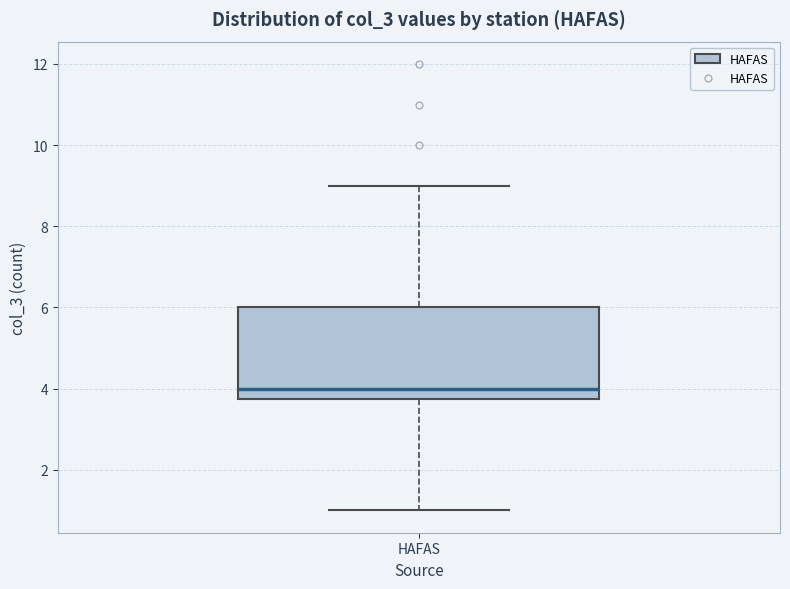

Transcribe this box plot: give where the median line is, the range the box spans, and where the two whiskers end, as read against the y-axis. The values are not printed on the chart, so give them approximately, as read against the axis.

median 4.0, box 3.8 to 6.0, whiskers 1.0 to 9.0